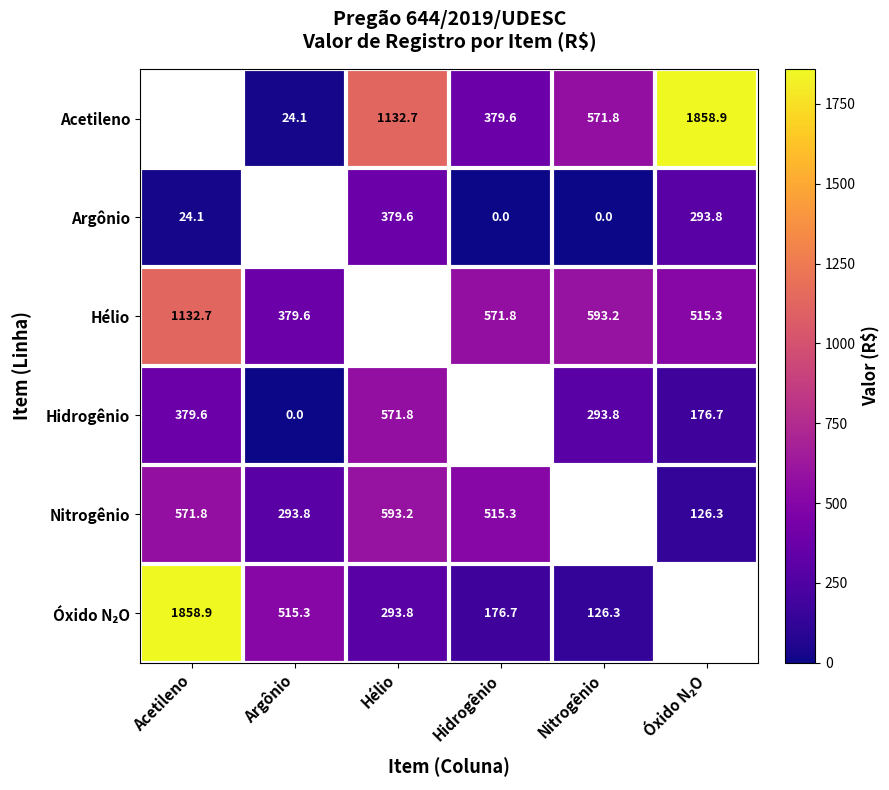

Is it true that Argônio equals -186.3 at Nitrogênio?

False